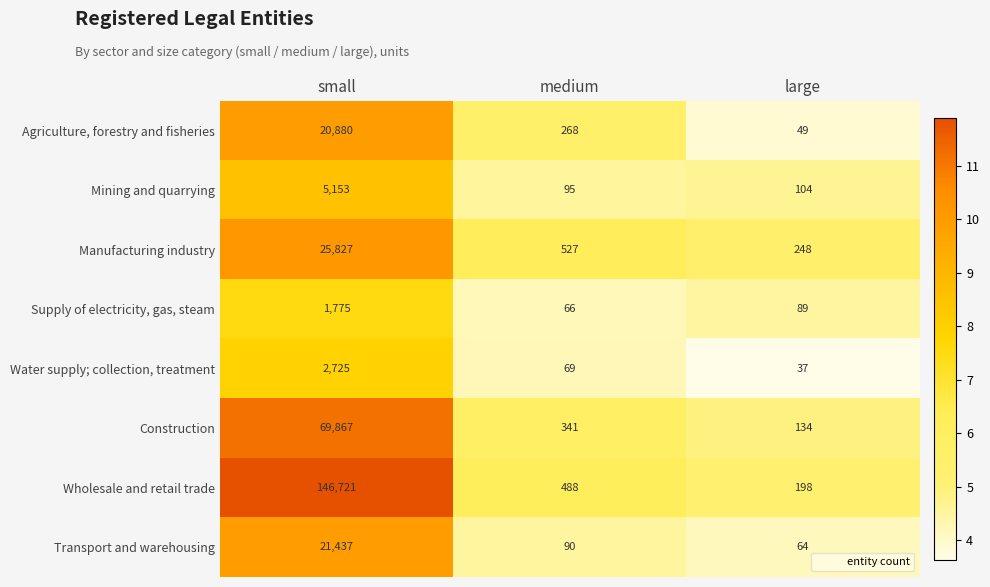

What is the maximum value for Manufacturing industry?

25827